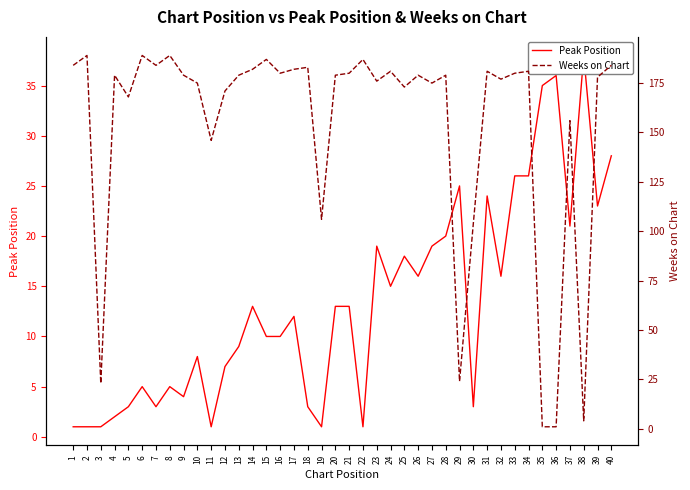

The value of Weeks on Chart at 30 is 29. True or false?

False